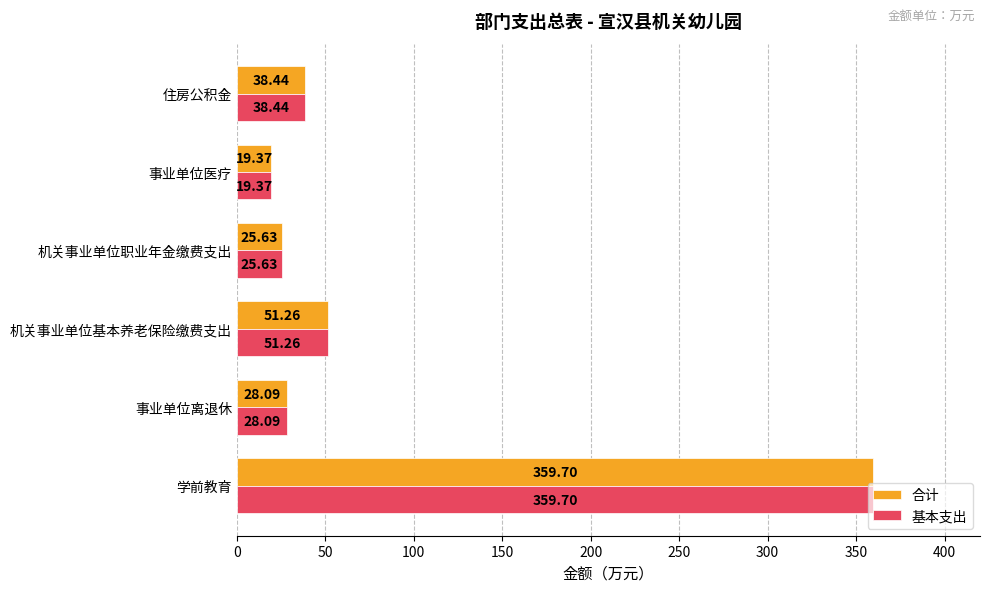

Where is 合计 nearest to the value 189?

机关事业单位基本养老保险缴费支出